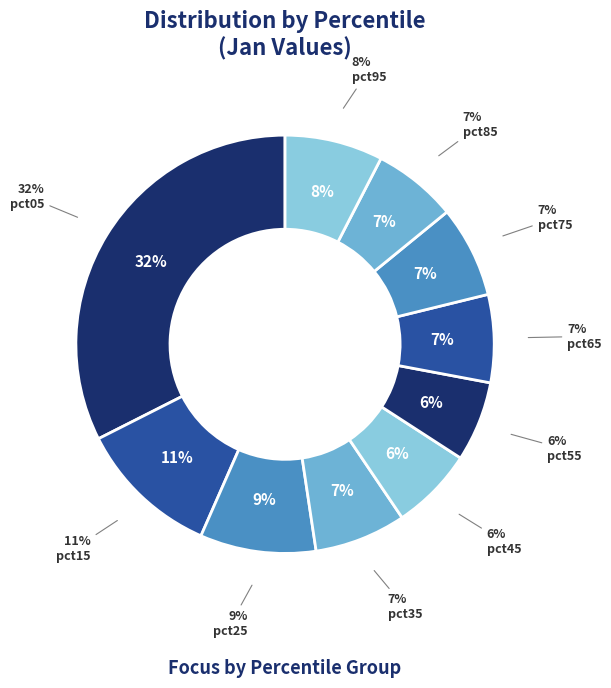

The pct45 slice represents 6% of the pie. True or false?

True